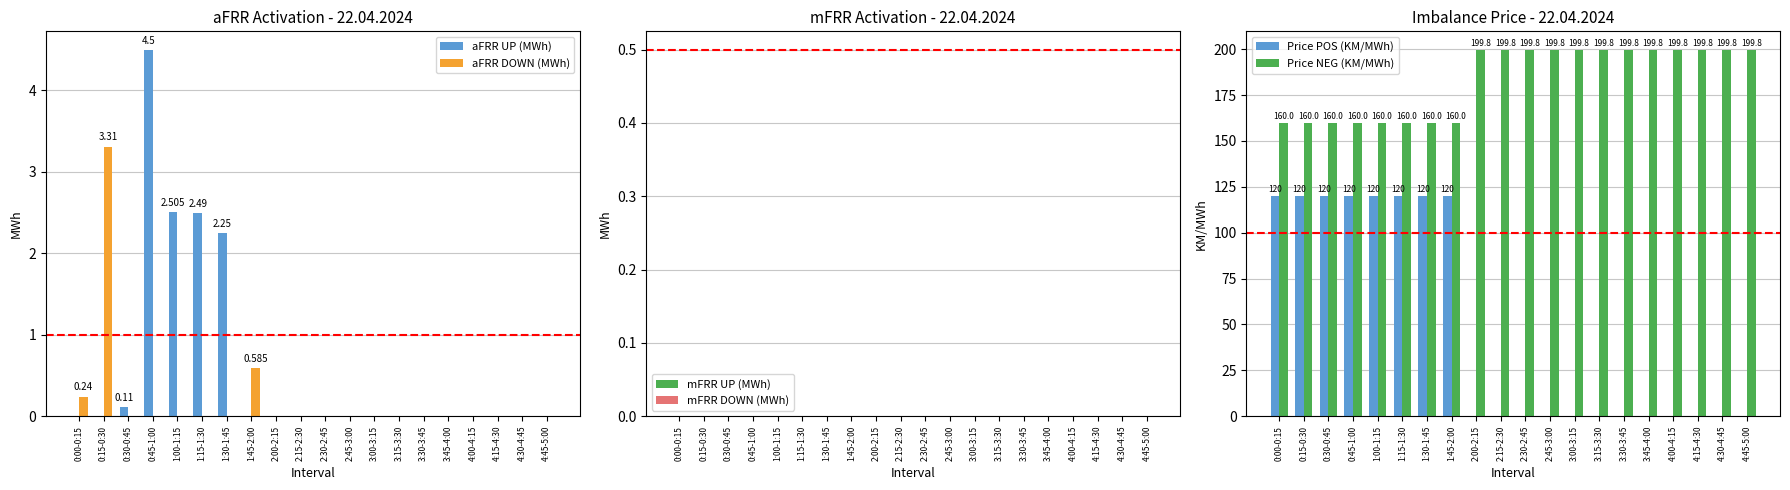

What is the label of the 15th bar from the right?

1:15-1:30